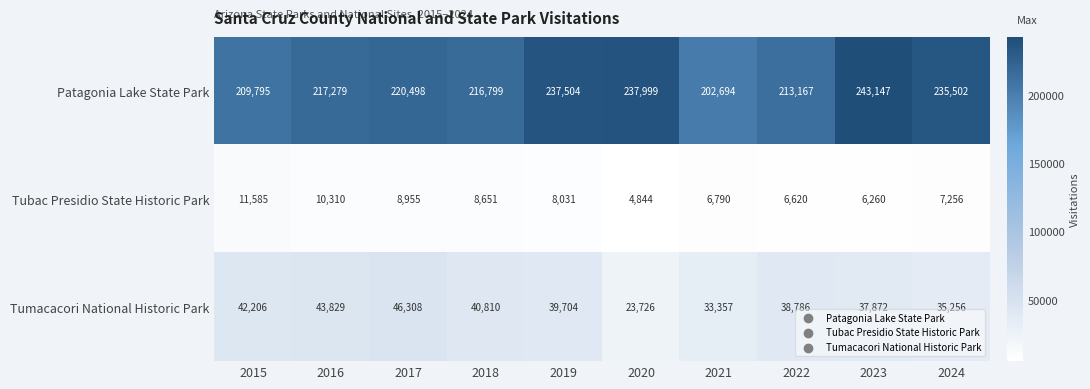

What is the spread (max minus min) of values at 2015?

198210